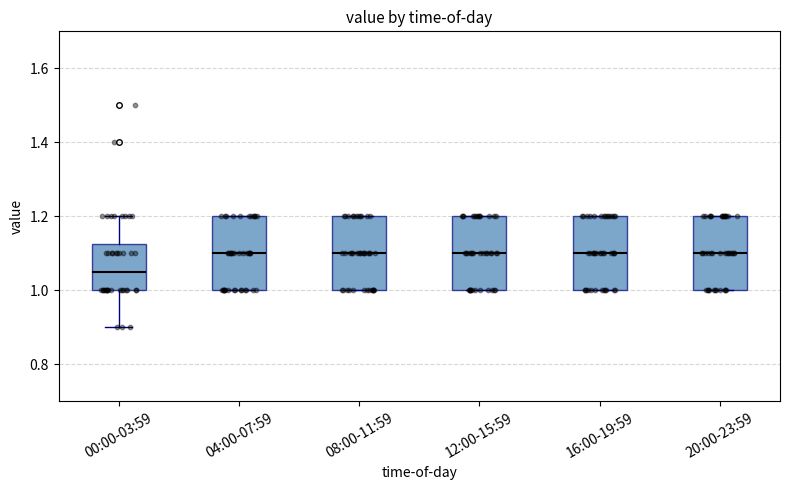

Reading left to right, transcribe this box plot: for each box, give where its median line is, the range the box spans, and where its two whiskers end, as read against the y-axis. The values are not printed on the chart, so give them approximately, as read against the axis.

00:00-03:59: median 1.06, box 1.00 to 1.12, whiskers 0.90 to 1.20
04:00-07:59: median 1.10, box 1.00 to 1.20, whiskers 1.00 to 1.20
08:00-11:59: median 1.10, box 1.00 to 1.20, whiskers 1.00 to 1.20
12:00-15:59: median 1.10, box 1.00 to 1.20, whiskers 1.00 to 1.20
16:00-19:59: median 1.10, box 1.00 to 1.20, whiskers 1.00 to 1.20
20:00-23:59: median 1.10, box 1.00 to 1.20, whiskers 1.00 to 1.20